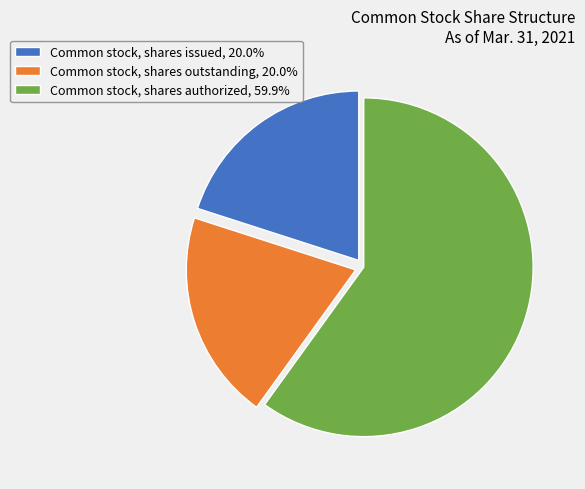

What is the ratio of the value at Common stock, shares authorized, 59.9% to the value at Common stock, shares outstanding, 20.0%?

3.0